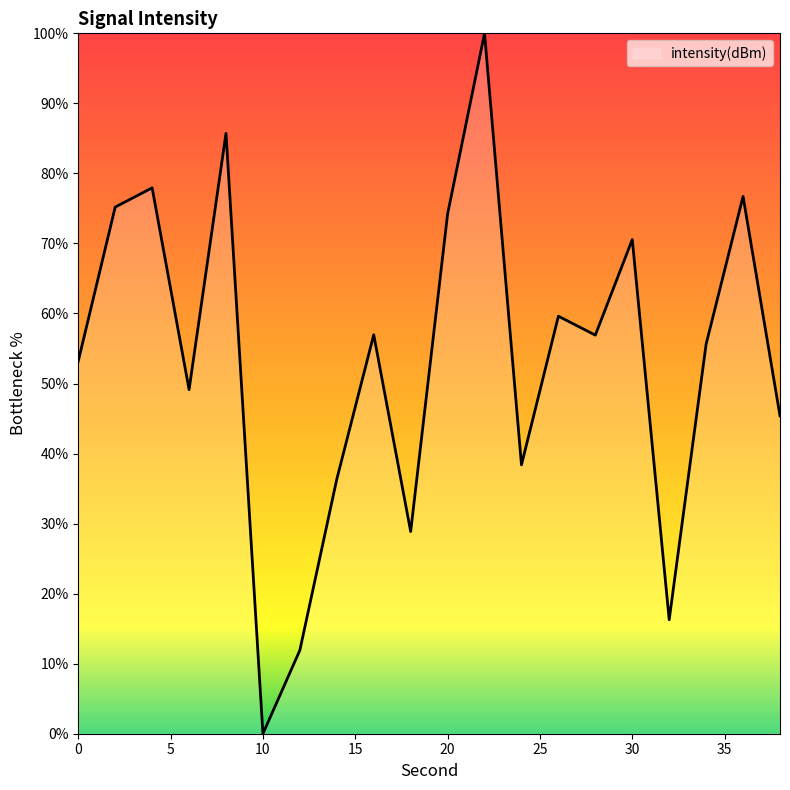

What is the difference between the maximum and minimum values?

100.0